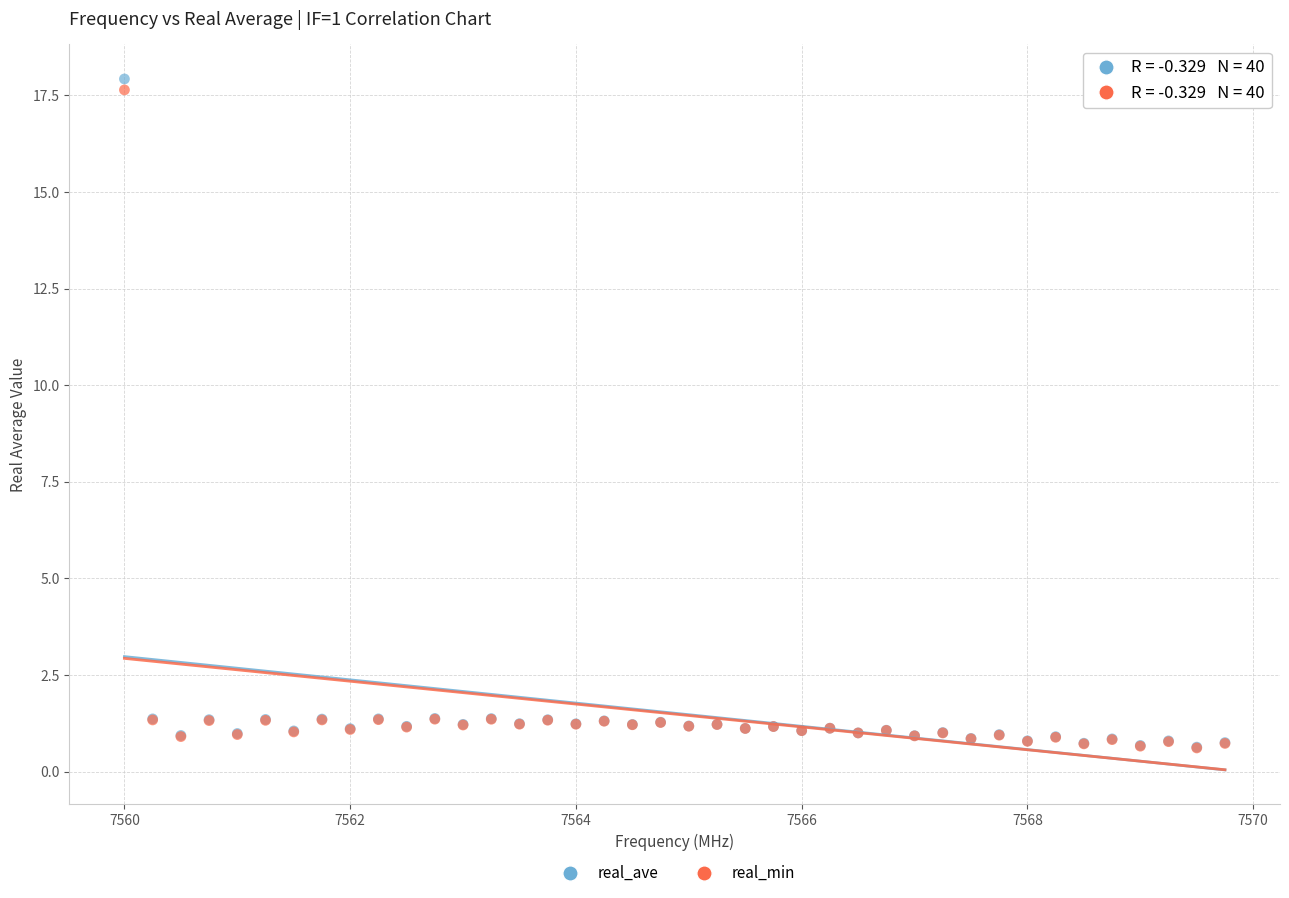

What are all the series names shown in the legend?

real_ave, real_min